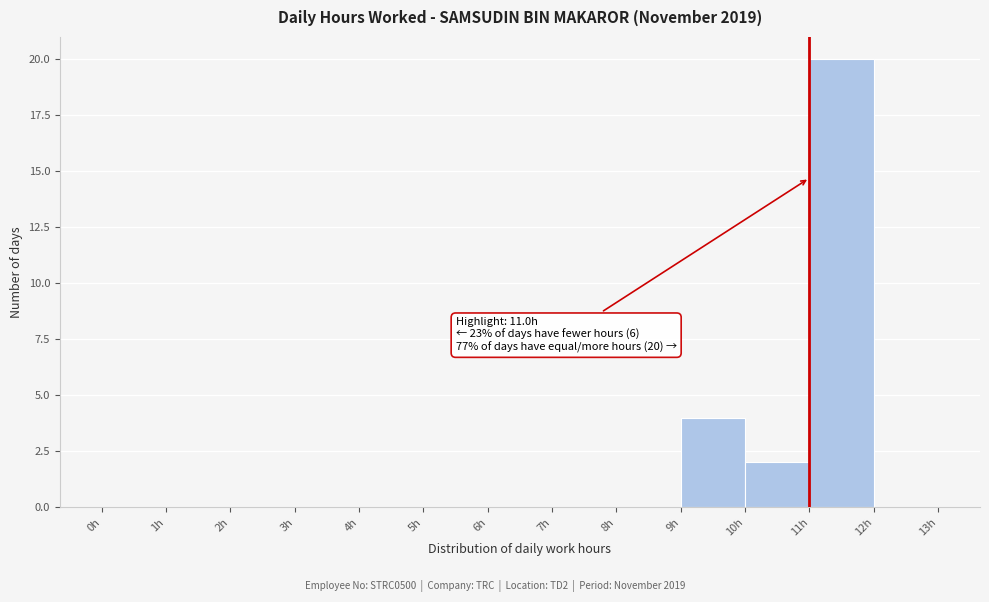

Over which range of the x-axis is the bar tallest?

11 to 12